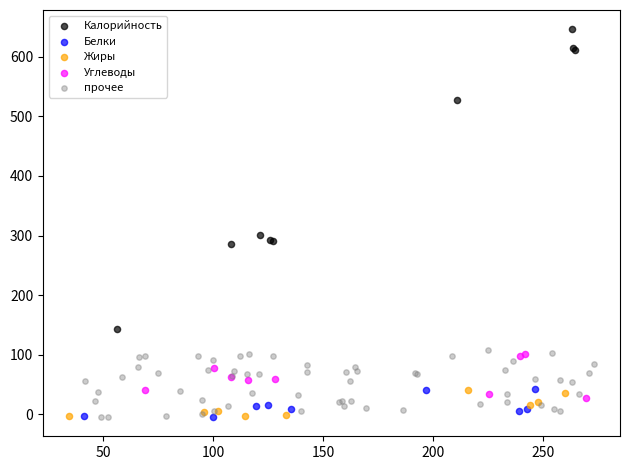

Which series contains the highest Y value?

Калорийность